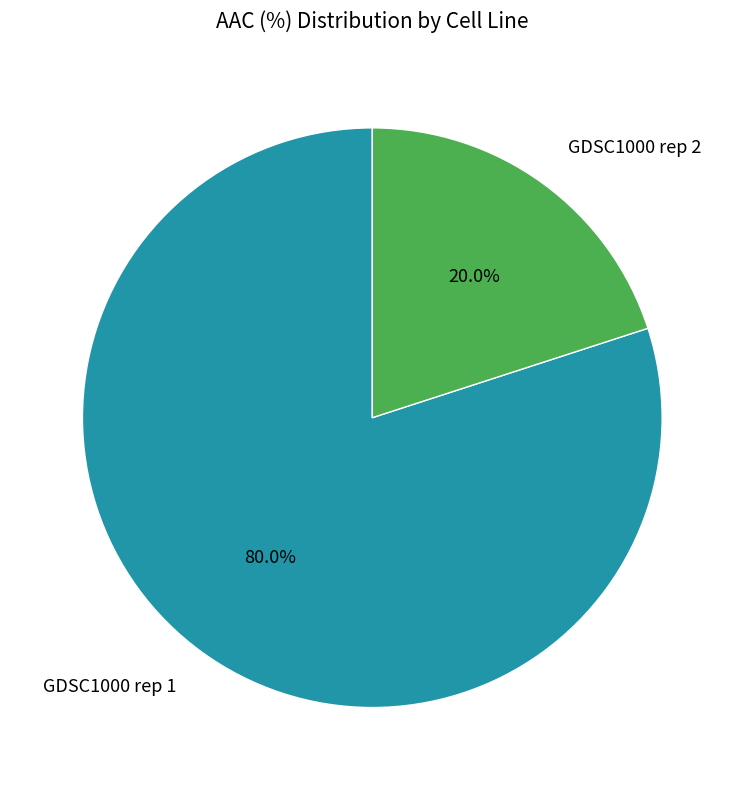

Rank the categories by value from lowest to highest.

GDSC1000 rep 2, GDSC1000 rep 1